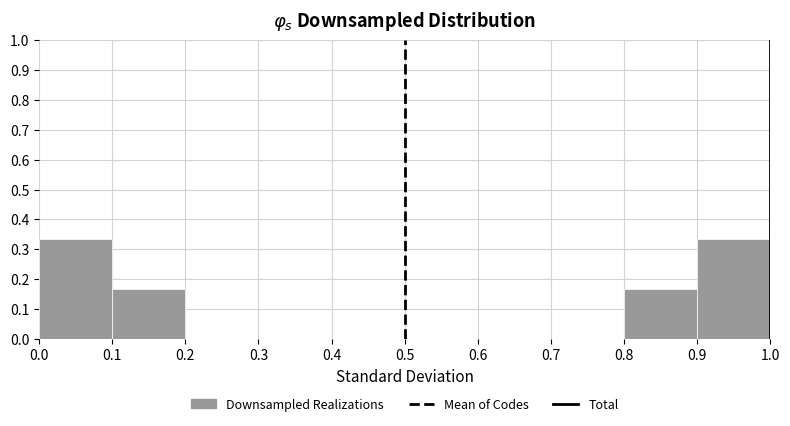

Reading left to right, transcribe this chart: for each bar, give the range it covers on the x-axis and its height. The values are not printed on the chart, so give them approximately, as read against the axis.

0.0 to 0.1: 0.33
0.1 to 0.2: 0.17
0.2 to 0.3: 0
0.3 to 0.4: 0
0.4 to 0.5: 0
0.5 to 0.6: 0
0.6 to 0.7: 0
0.7 to 0.8: 0
0.8 to 0.9: 0.17
0.9 to 1.0: 0.33